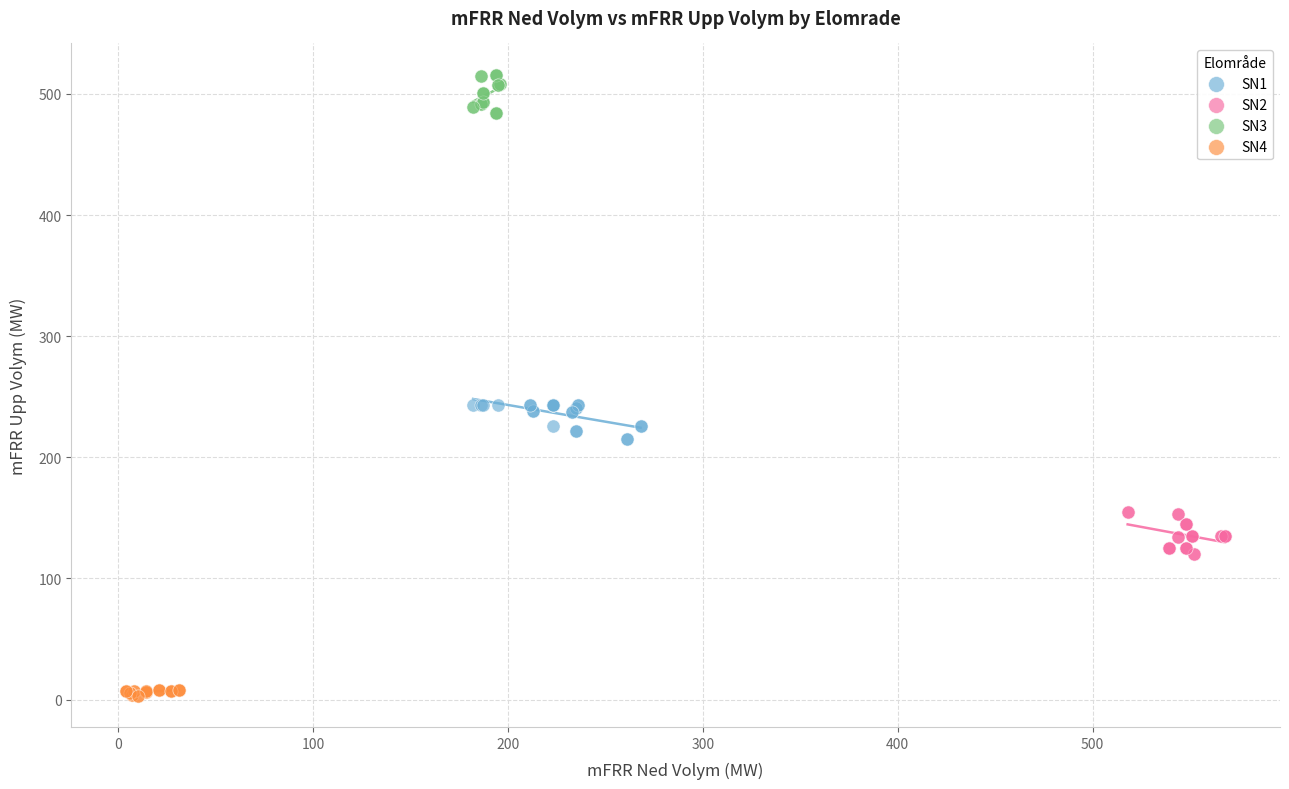

What are all the series names shown in the legend?

SN1, SN2, SN3, SN4